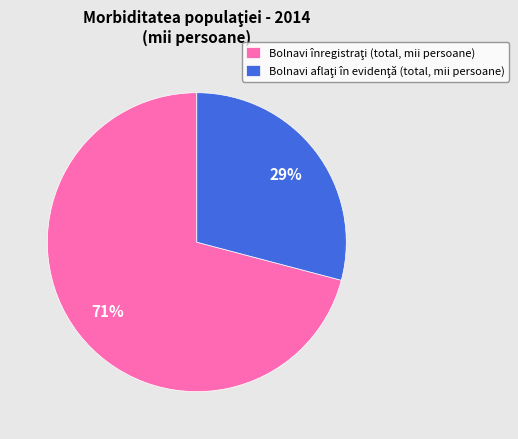

To the nearest percent, what is the average slice percentage?

50%